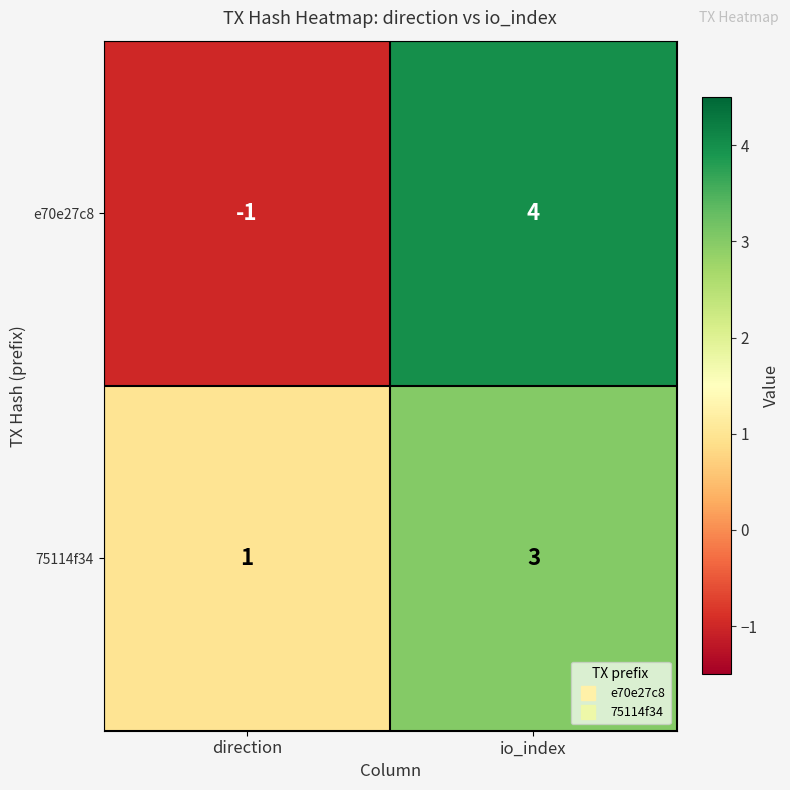

At which category does the chart reach its peak across all series?

io_index